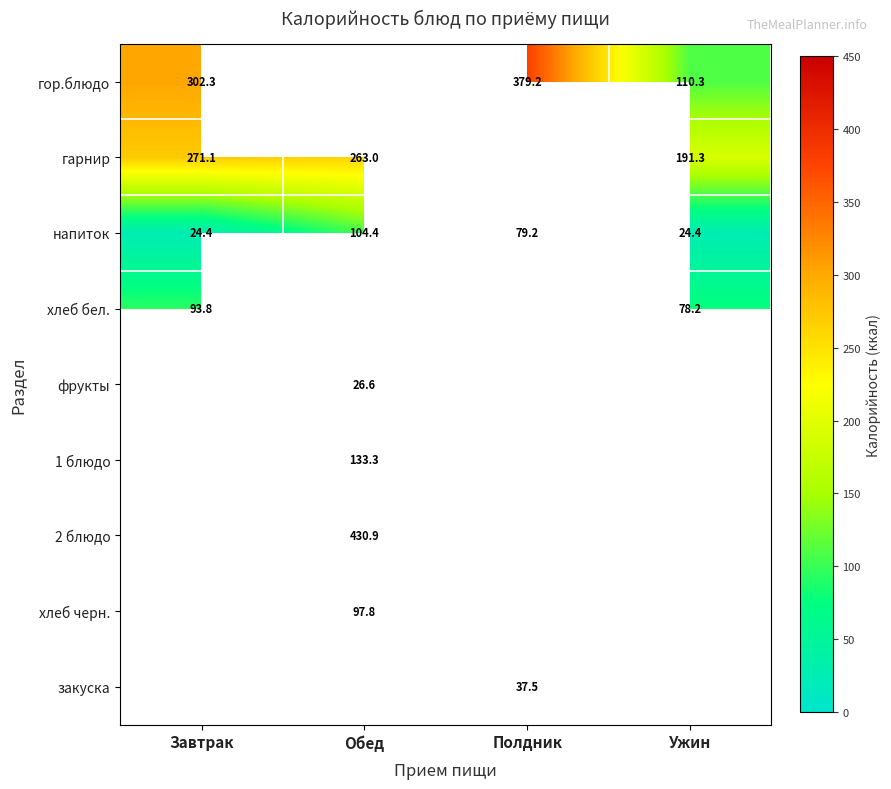

True or false: 1 блюдо has a value of 86.4 at Обед.

False